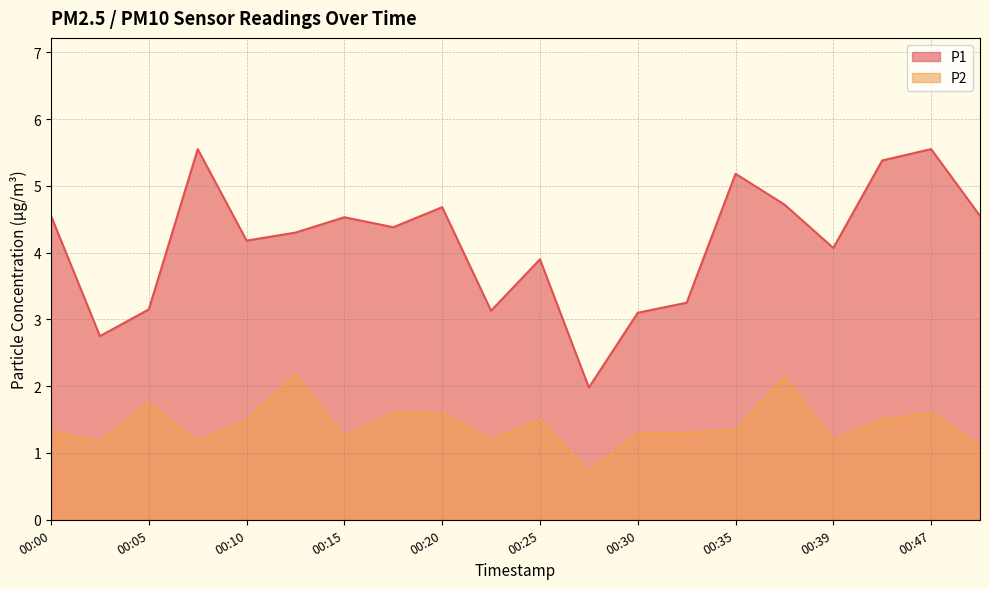

How many lines are shown in the chart?

2